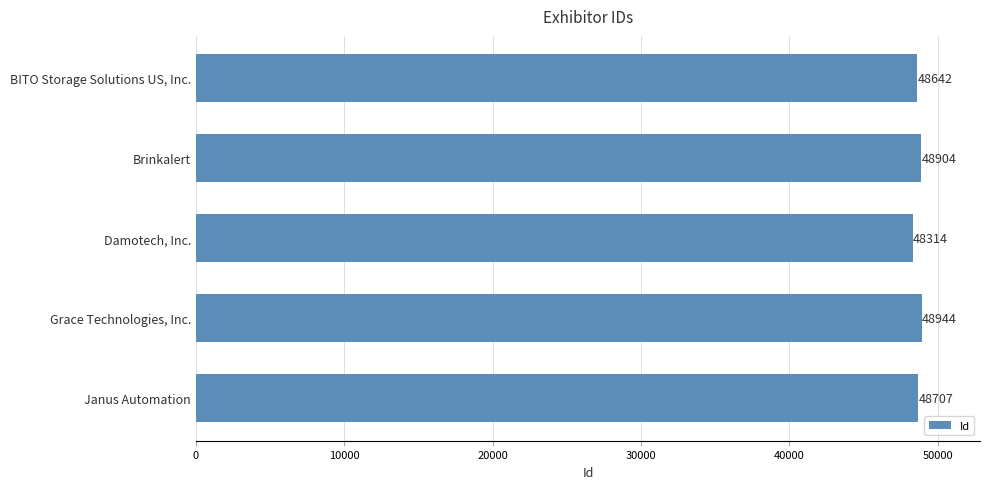

Approximately how many times larger is the value at BITO Storage Solutions US, Inc. compared to Brinkalert?

1.0